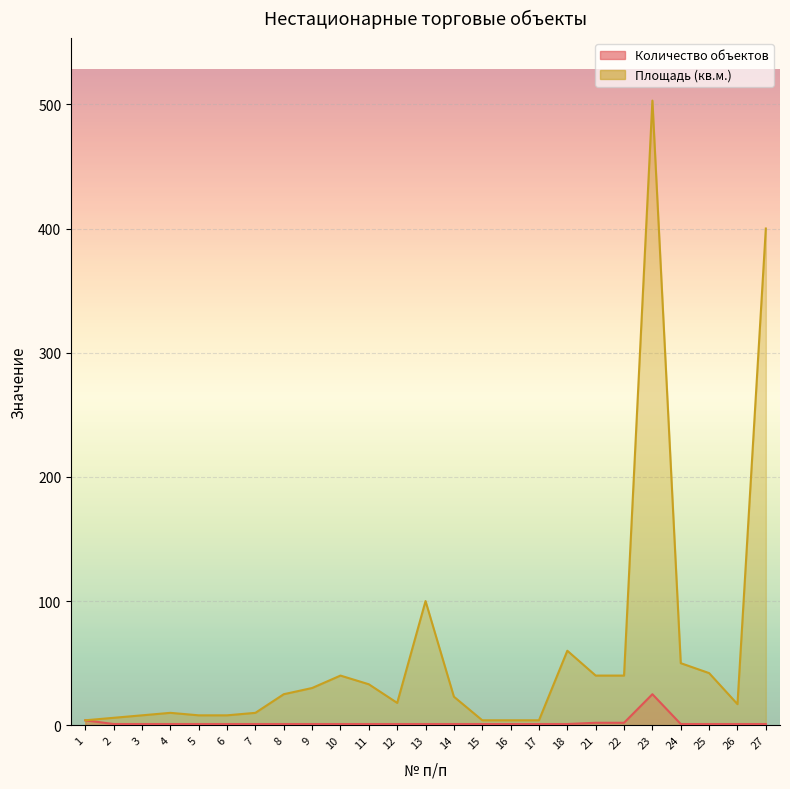

Reading left to right, what are all the values shown in this chart?

Количество объектов: 1=4	2=1	3=1	4=1	5=1	6=1	7=1	8=1	9=1	10=1	11=1	12=1	13=1	14=1	15=1	16=1	17=1	18=1	21=2	22=2	23=25	24=1	25=1	26=1	27=1
Площадь (кв.м.): 1=4	2=6	3=8	4=10	5=8	6=8	7=10	8=25	9=30	10=40	11=33	12=18	13=100	14=23	15=4	16=4	17=4	18=60	21=40	22=40	23=503	24=50	25=42	26=17	27=400